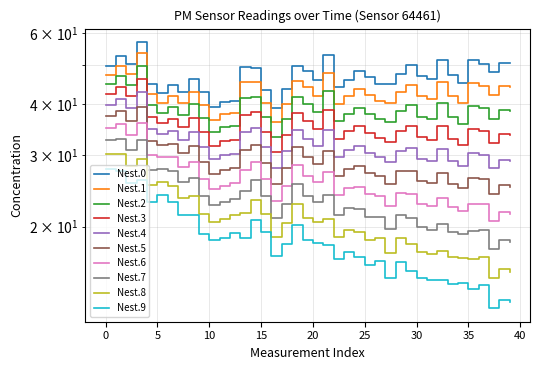

True or false: the data shows 23.2 at 13.

False